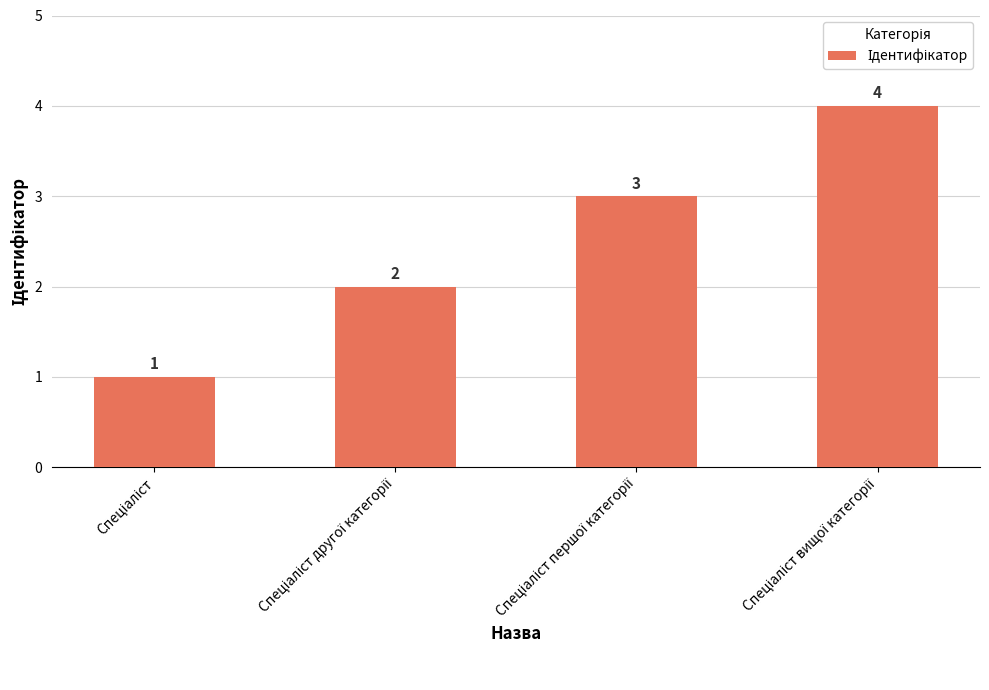

How many values are between 2 and 4?

3